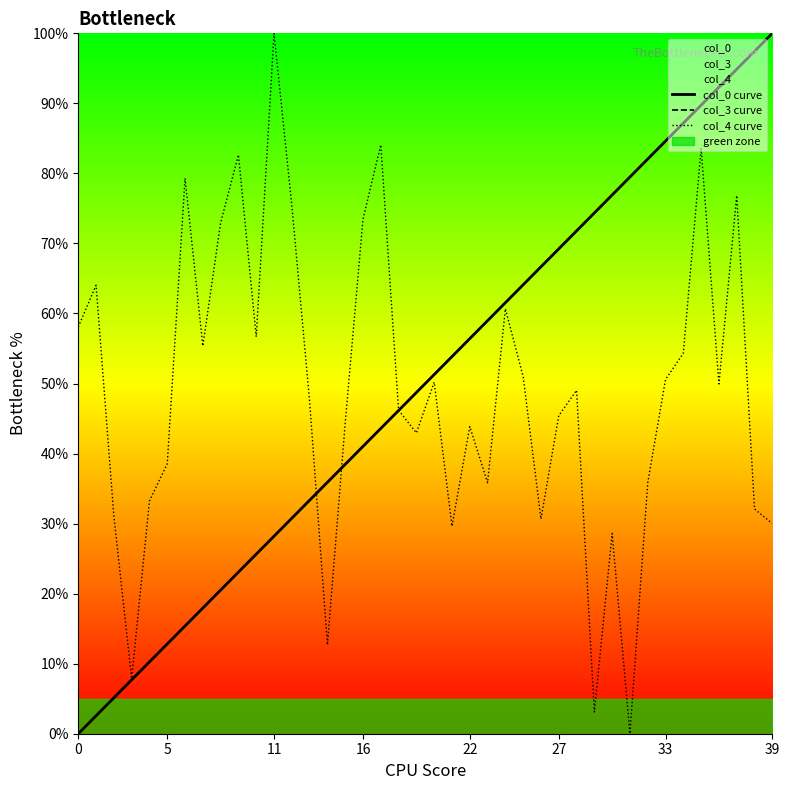

The value of col_4 curve at 5 is 11.3. True or false?

False